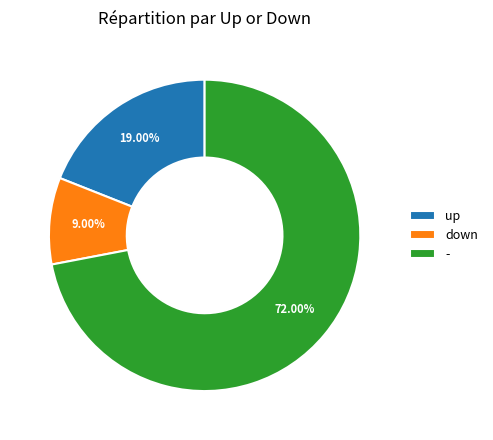

Which slice is the largest?

-